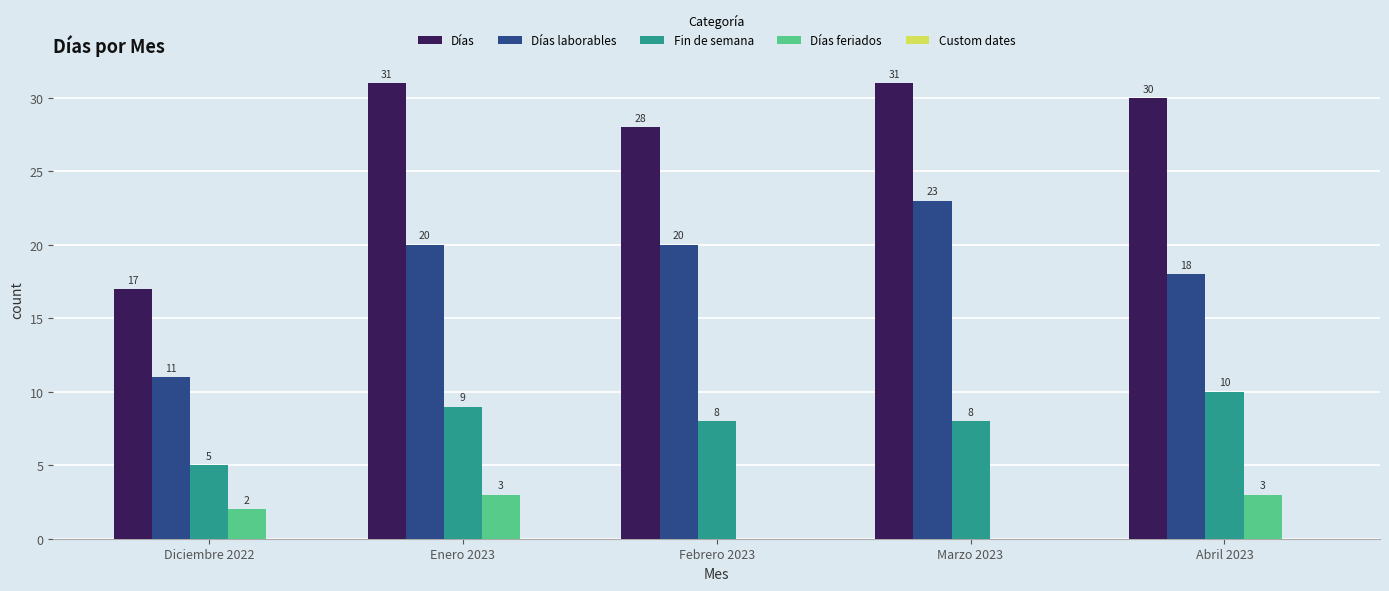

What is the total value across all series at Marzo 2023?

62